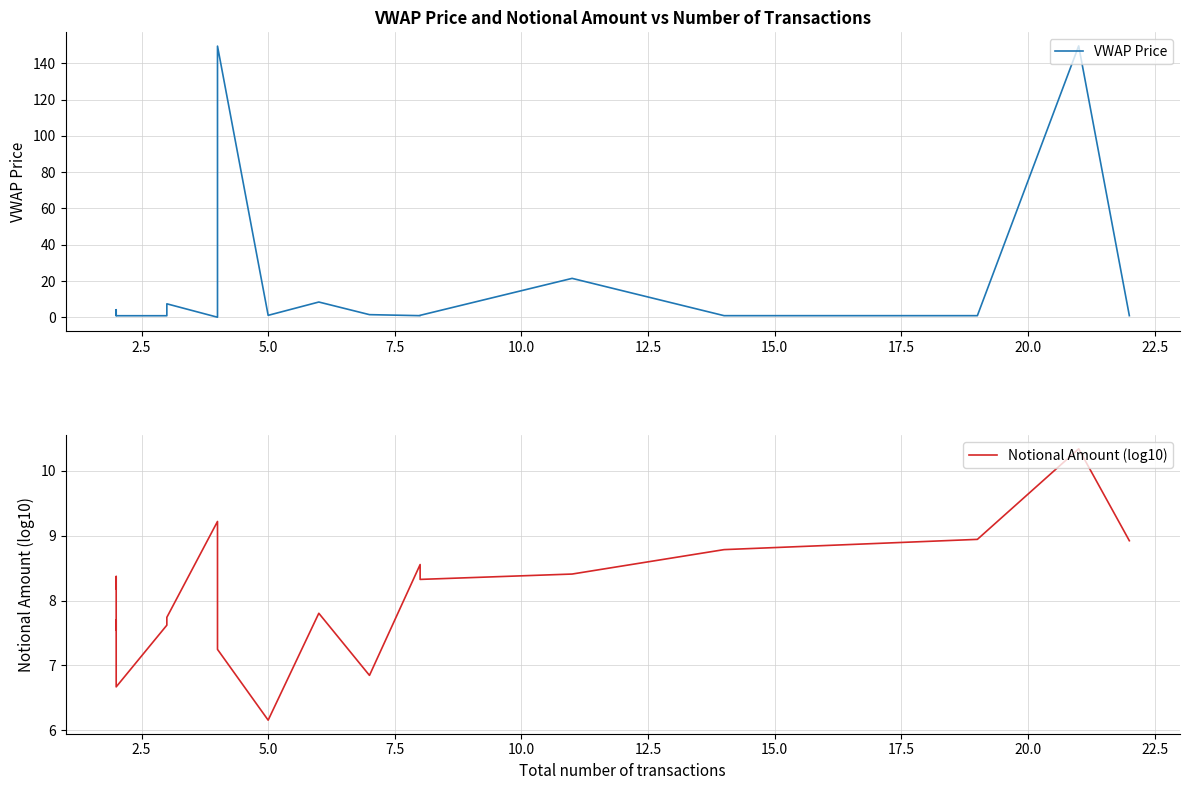

What is the highest value of the VWAP Price series?

149.6